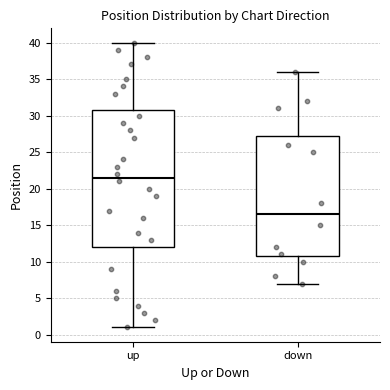

Where is the upper edge of the box for up on the y-axis? The values are not printed on the chart, so give them approximately, as read against the axis.

31.0